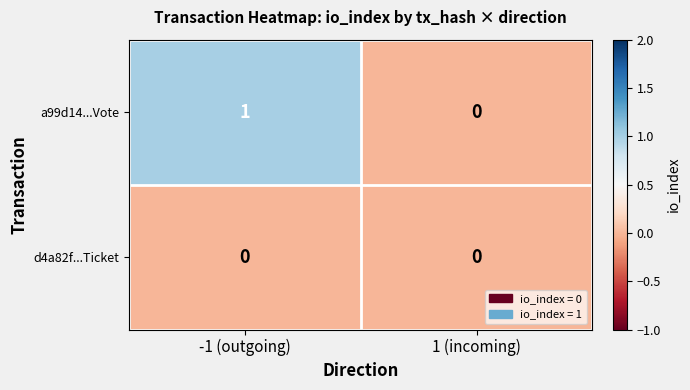

Which series has the largest range (max minus min)?

a99d14...Vote